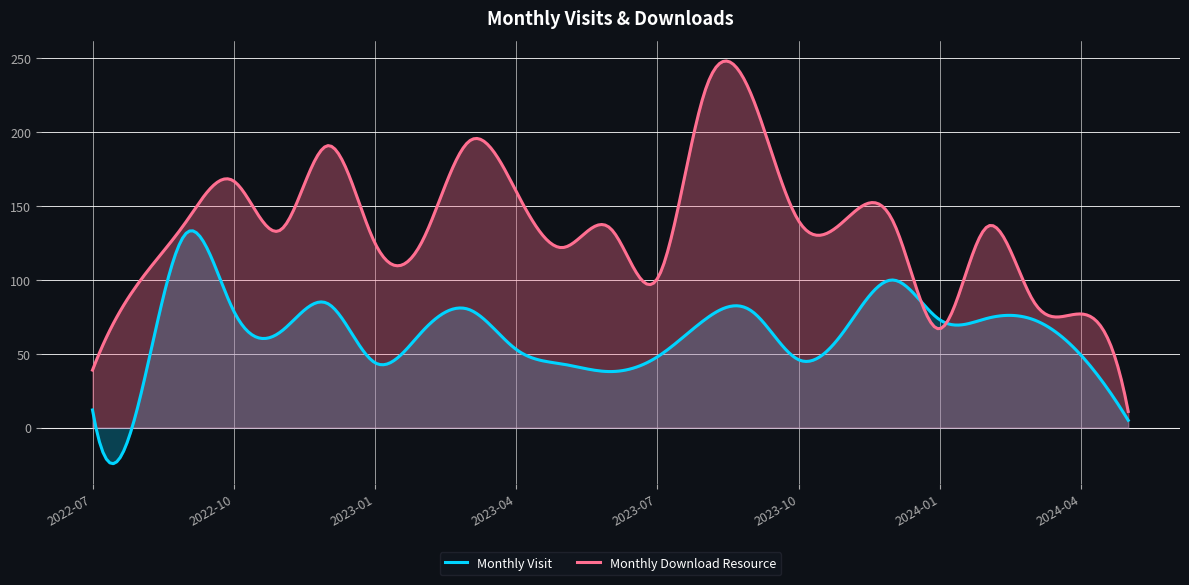

What are all the series names shown in the legend?

Monthly Visit, Monthly Download Resource